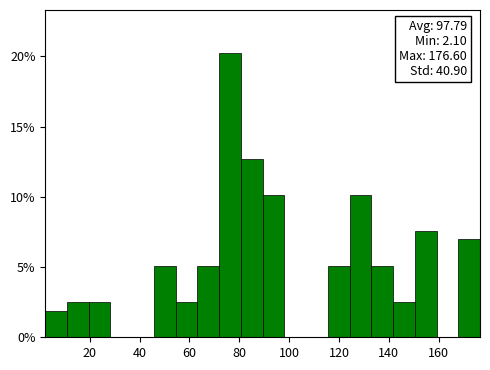

Which range on the x-axis has the tallest bar?

72 to 80